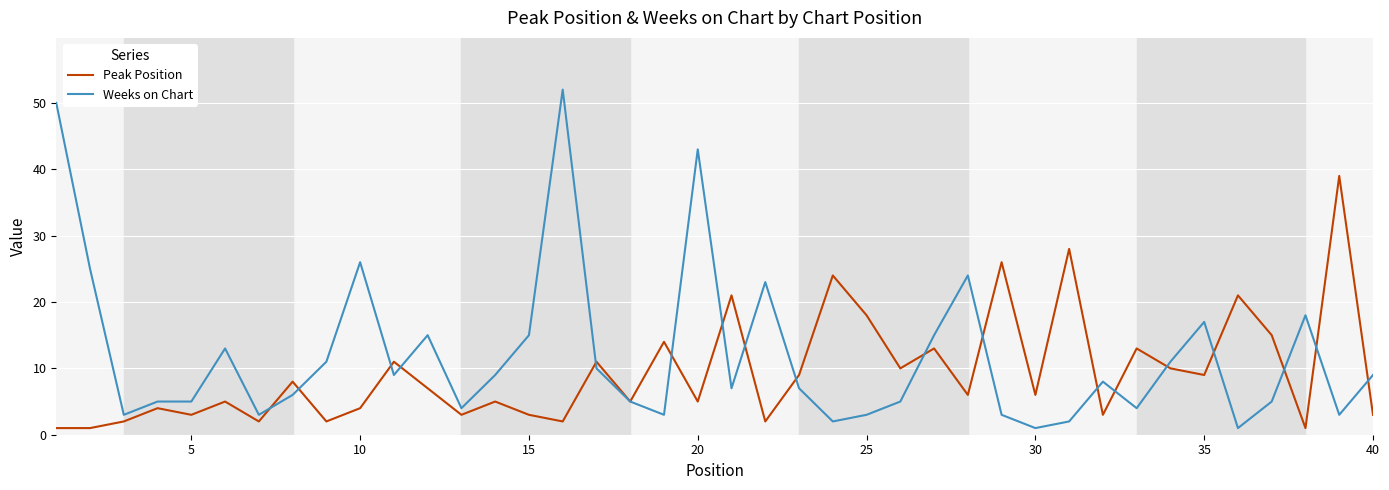

What is the difference between the second highest and minimum values in the Weeks on Chart series?

49